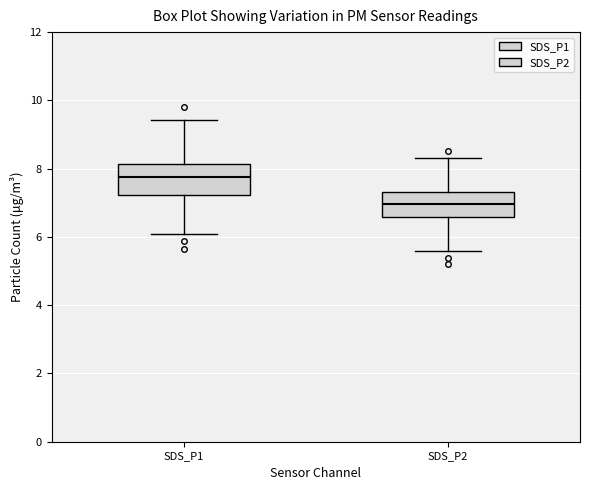

Reading left to right, read every box against the y-axis: the position of its median line, the range the box covers, and the ends of its whiskers. The values are not printed on the chart, so give them approximately, as read against the axis.

SDS_P1: median 7.8, box 7.2 to 8.2, whiskers 6.2 to 9.4
SDS_P2: median 7.0, box 6.6 to 7.4, whiskers 5.6 to 8.4